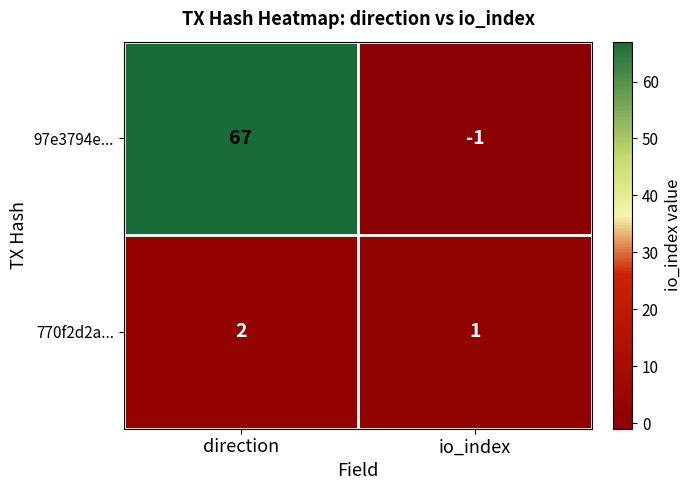

List the series in order of their peak value, lowest first.

770f2d2a..., 97e3794e...